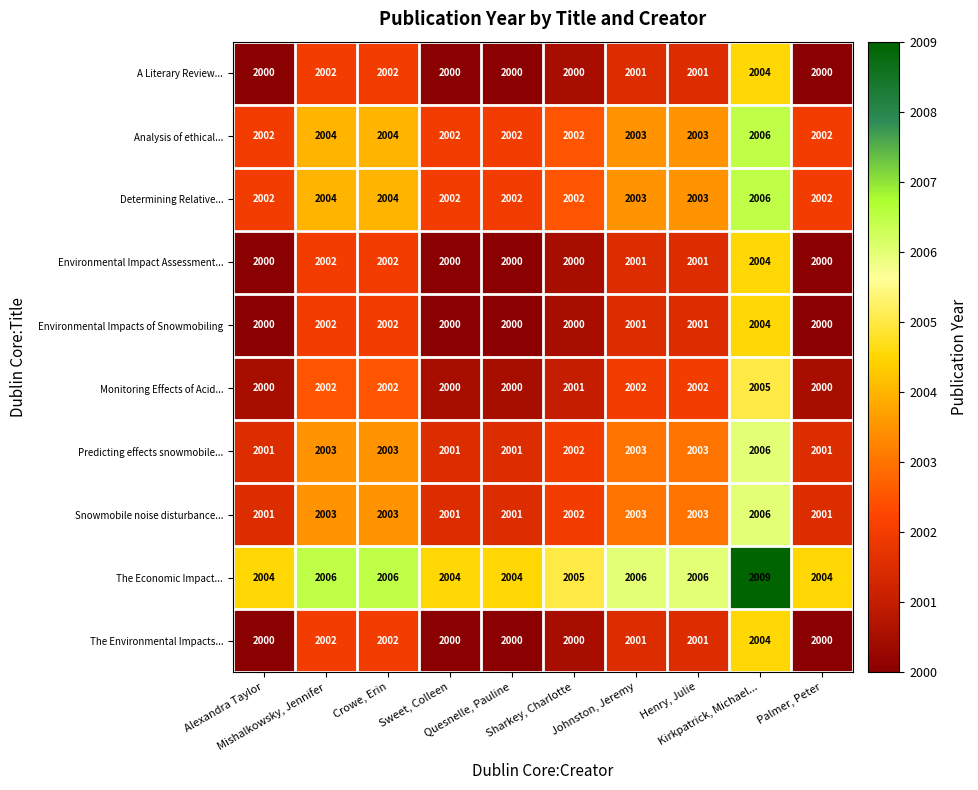

What is the sum of all Monitoring Effects of Acid... values?

20014